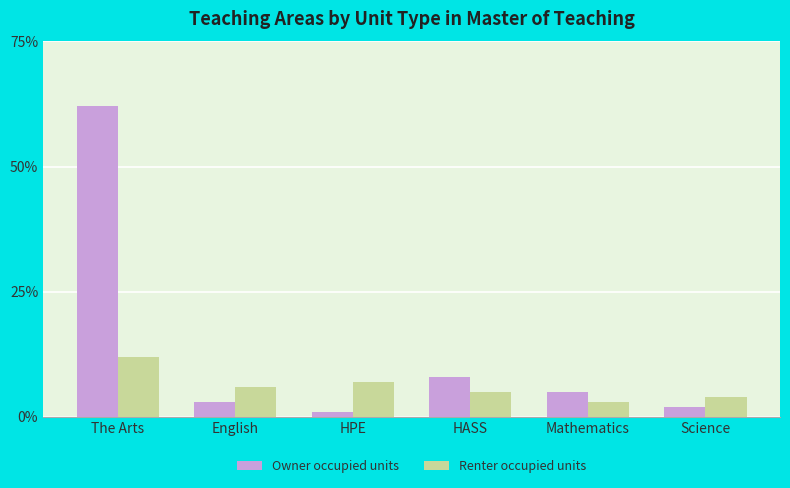

Does the chart contain any negative values?

No